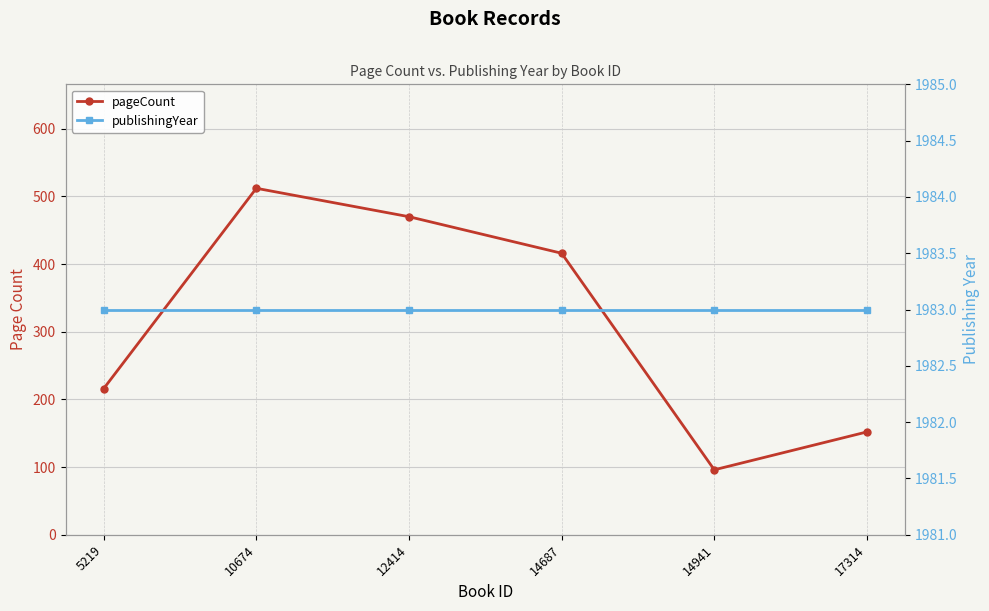

Which series changed the most between 5219 and 12414?

pageCount